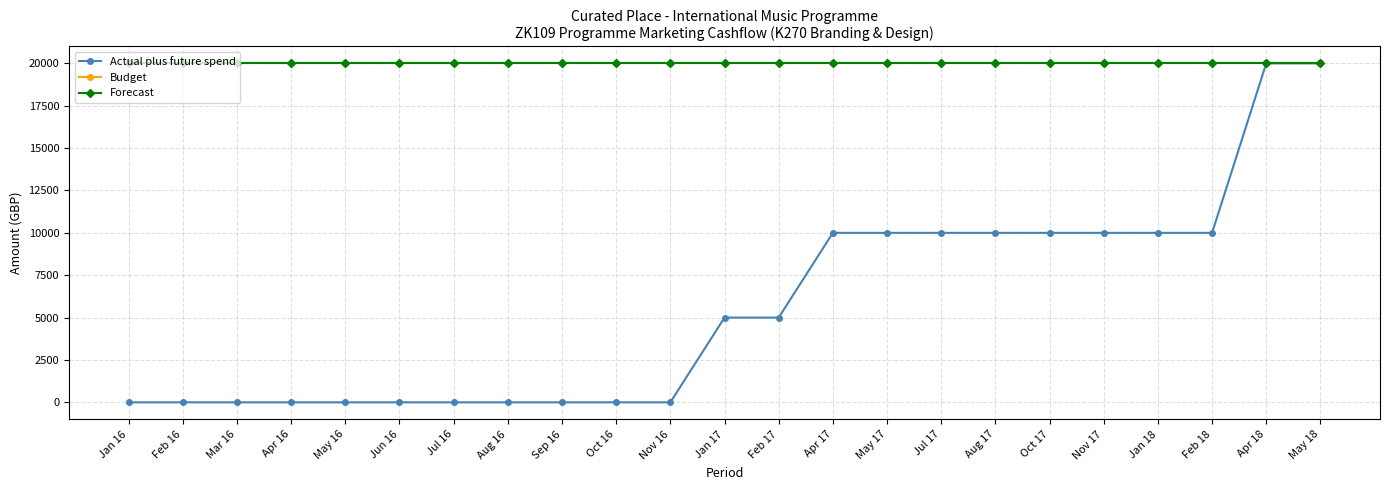

True or false: Actual plus future spend and Budget intersect in this chart.

False